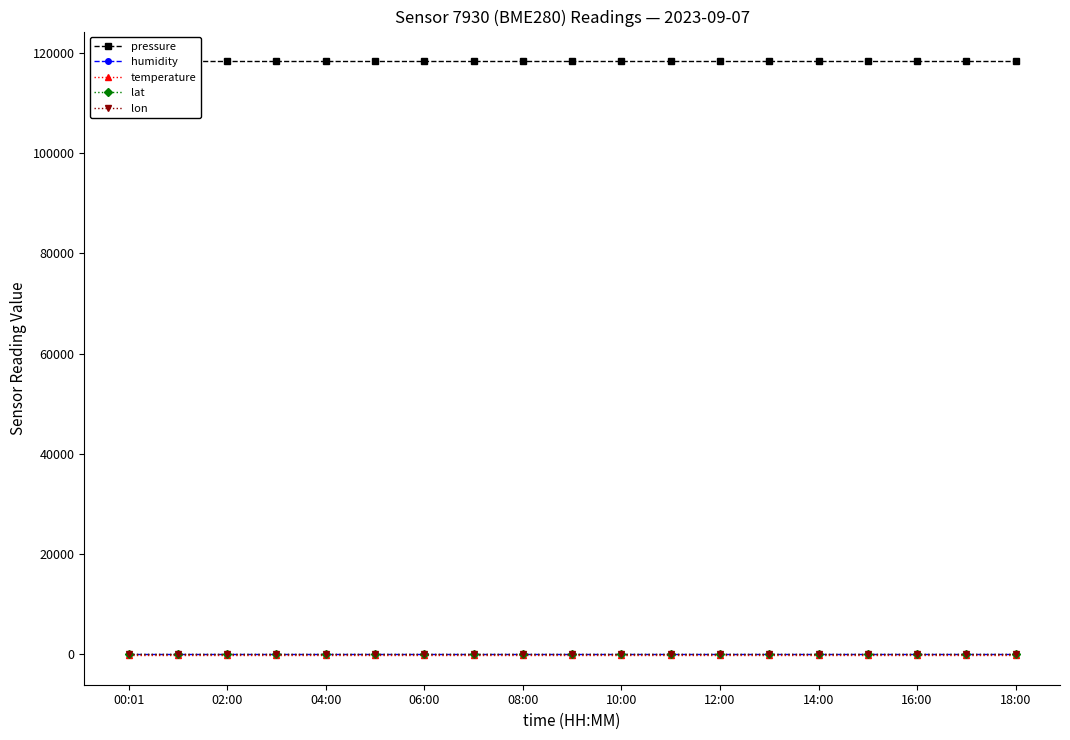

Between 16:00 and 04:00, which is larger?

16:00